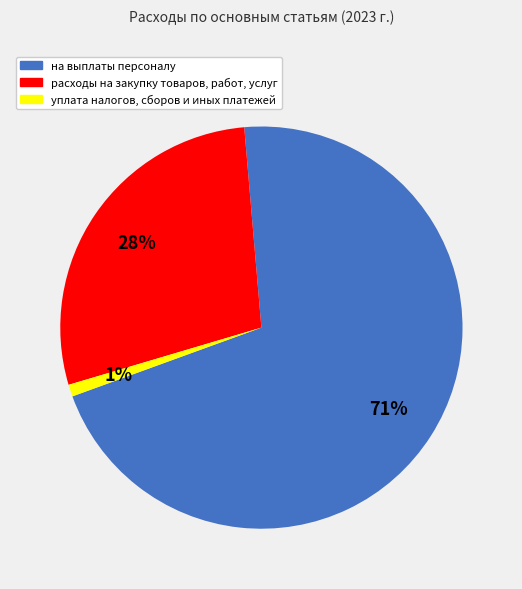

Rank the categories by value from highest to lowest.

на выплаты персоналу, расходы на закупку товаров, работ, услуг, уплата налогов, сборов и иных платежей